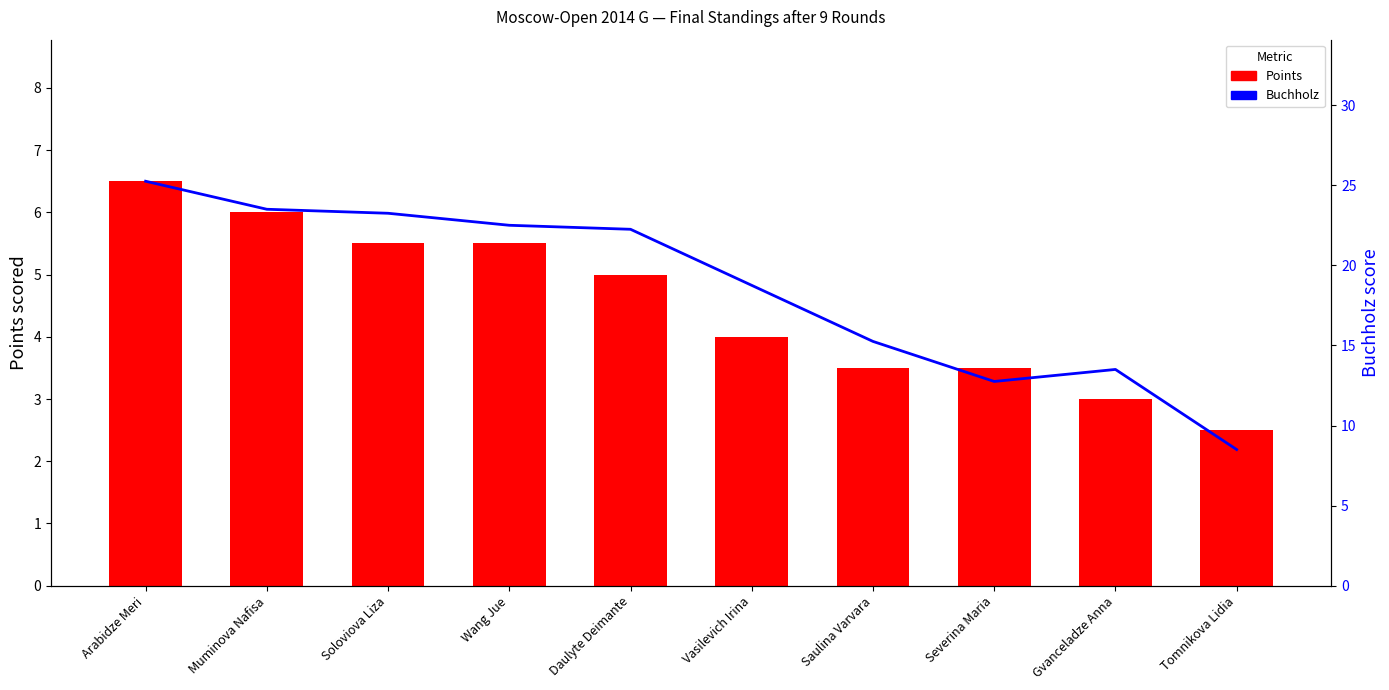

What is the label of the 1st bar from the left?

Arabidze Meri